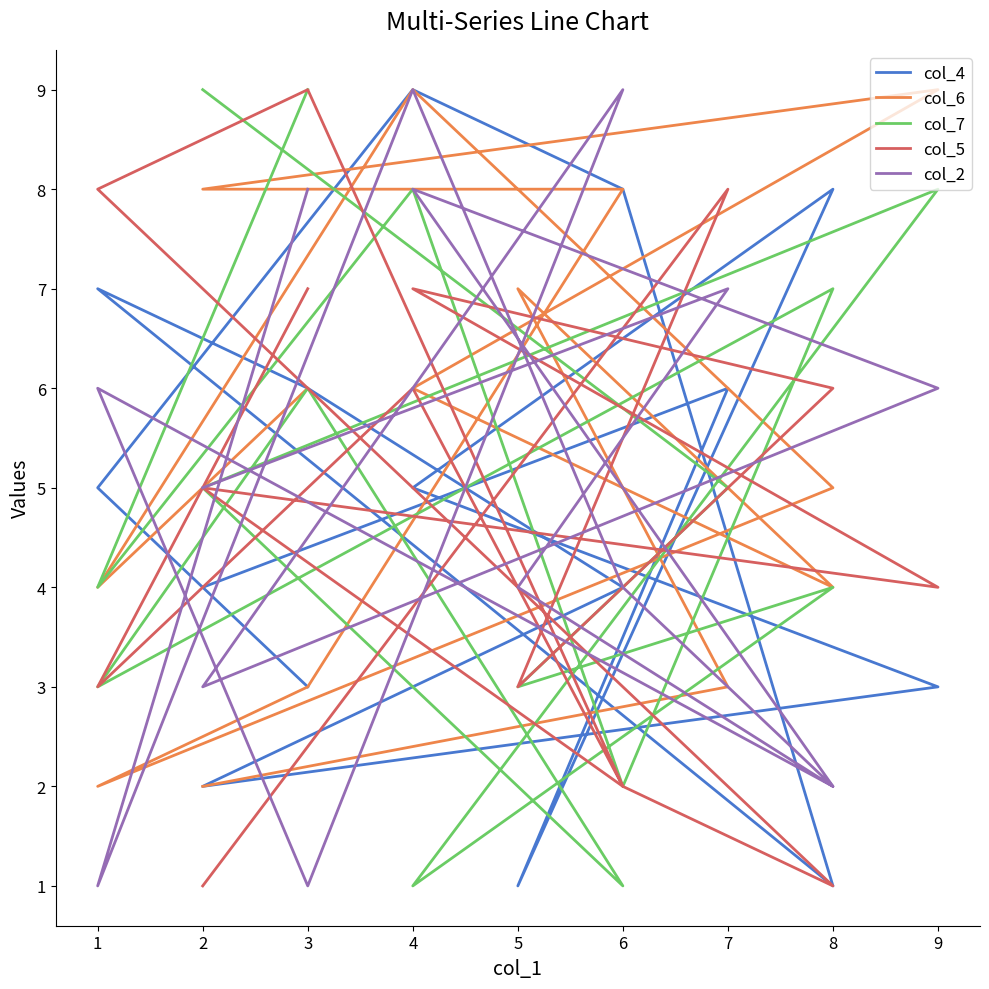

How many interior local valleys does the col_2 series have?

5